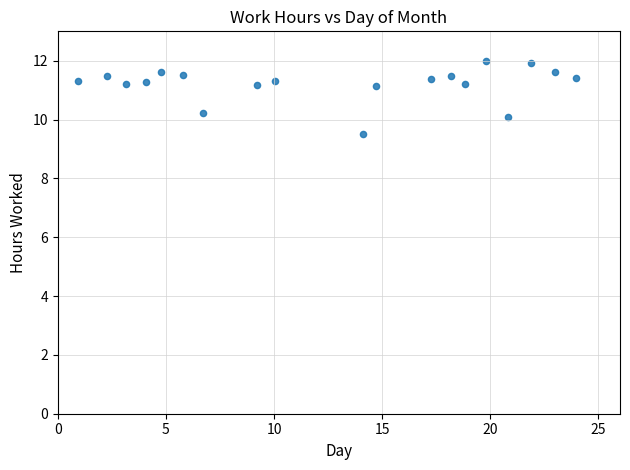

What is the range of X values (max minus min)?

23.0